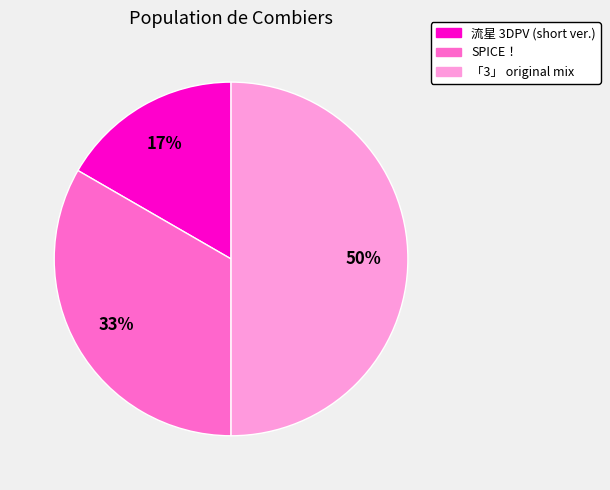

The 流星 3DPV (short ver.) slice represents 17% of the pie. True or false?

True